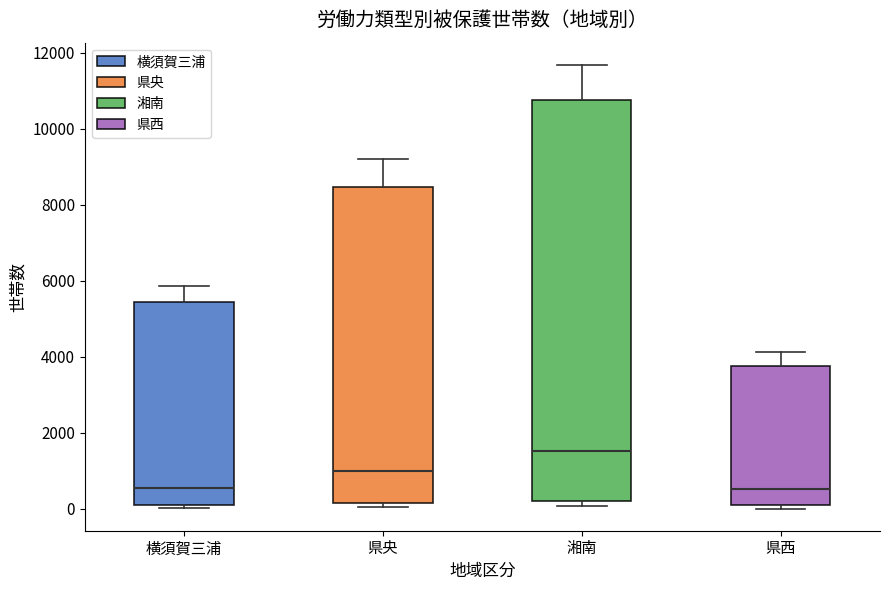

Reading left to right, read every box against the y-axis: the position of its median line, the range the box covers, and the ends of its whiskers. The values are not printed on the chart, so give them approximately, as read against the axis.

横須賀三浦: median 600, box 200 to 5400, whiskers 0 to 5800
県央: median 1000, box 200 to 8400, whiskers 0 to 9200
湘南: median 1600, box 200 to 10800, whiskers 0 to 11600
県西: median 600, box 0 to 3800, whiskers 0 (just below the box's lower edge) to 4200